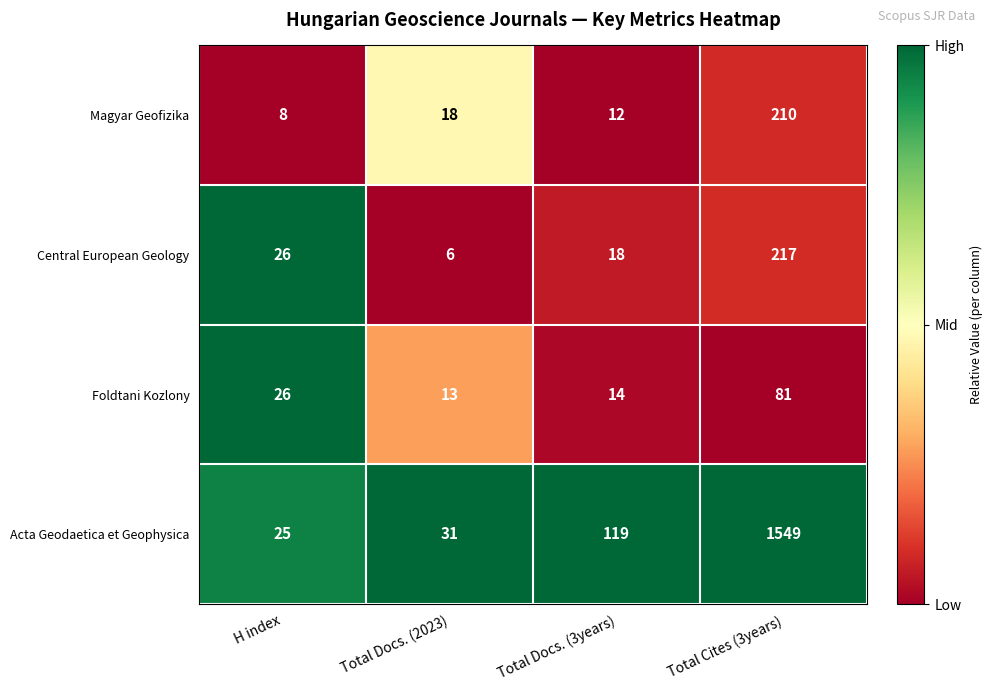

Which series has the largest total across all categories?

Acta Geodaetica et Geophysica